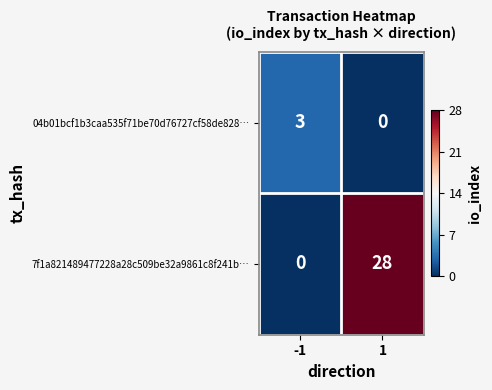

What is the difference between the maximum and minimum values in the 04b01bcf1b3caa535f71be70d76727cf58de828… series?

3